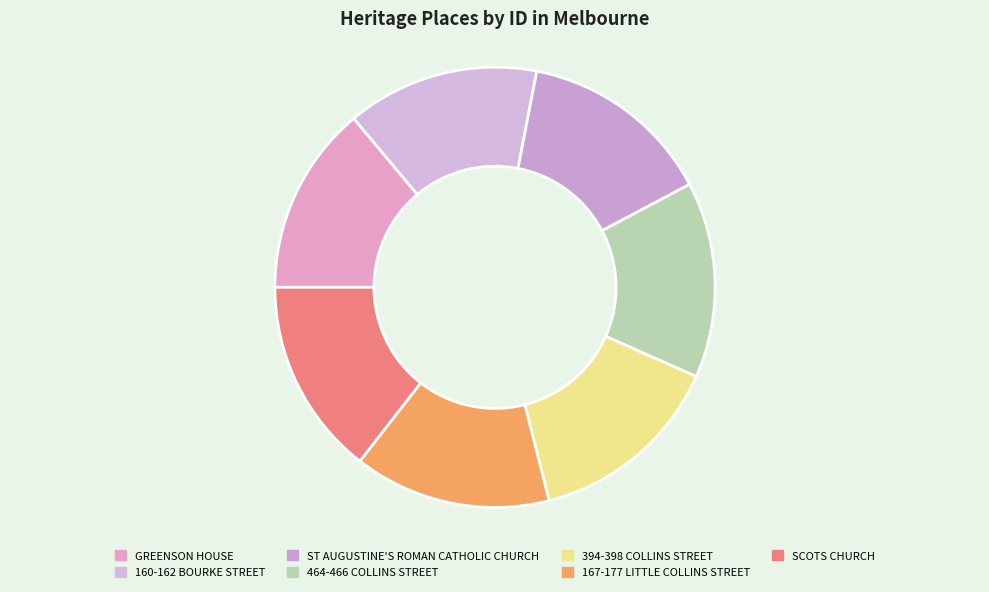

How many segments does this pie chart have?

7